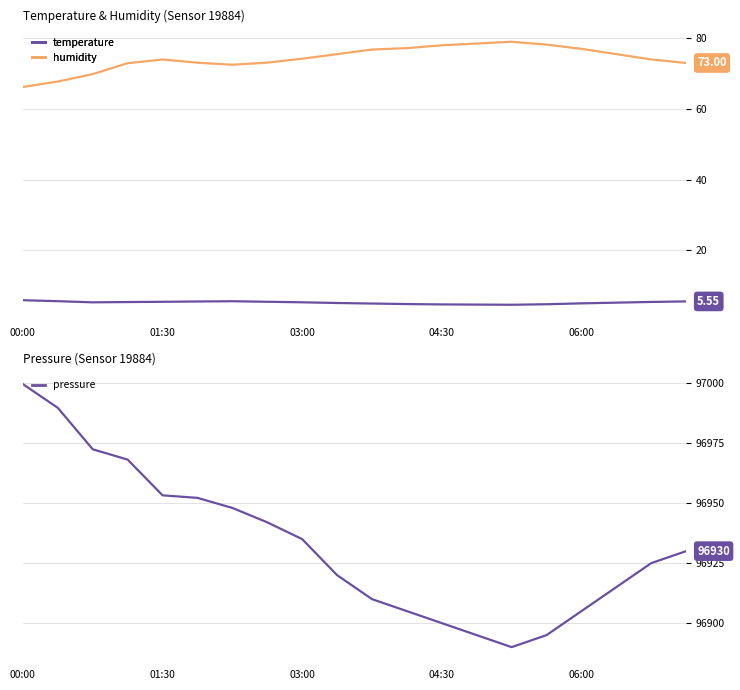

Rank the series by their maximum value, from lowest to highest.

temperature, humidity, pressure